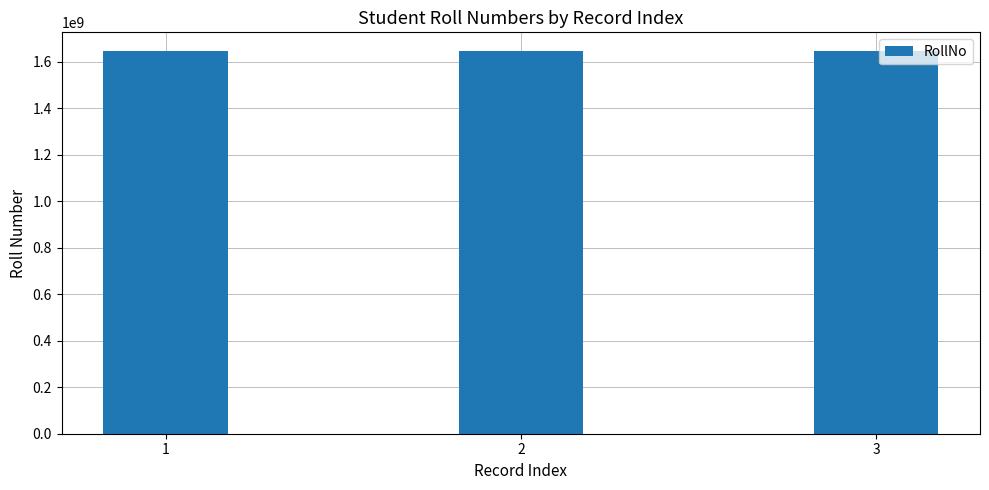

Does the chart contain stacked bars?

No